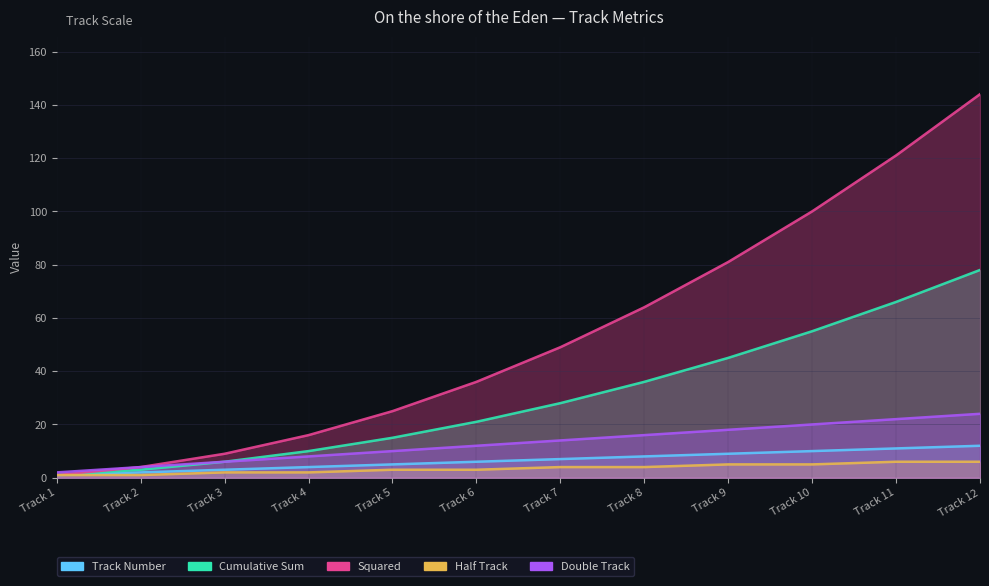

What is the difference between the maximum and second lowest values in the Squared series?

140